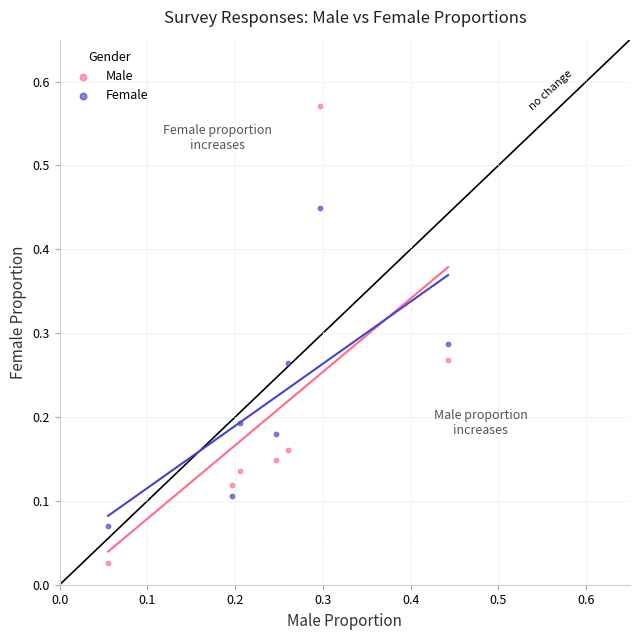

Across all data points, what is the range of Y values (max minus min)?

0.5